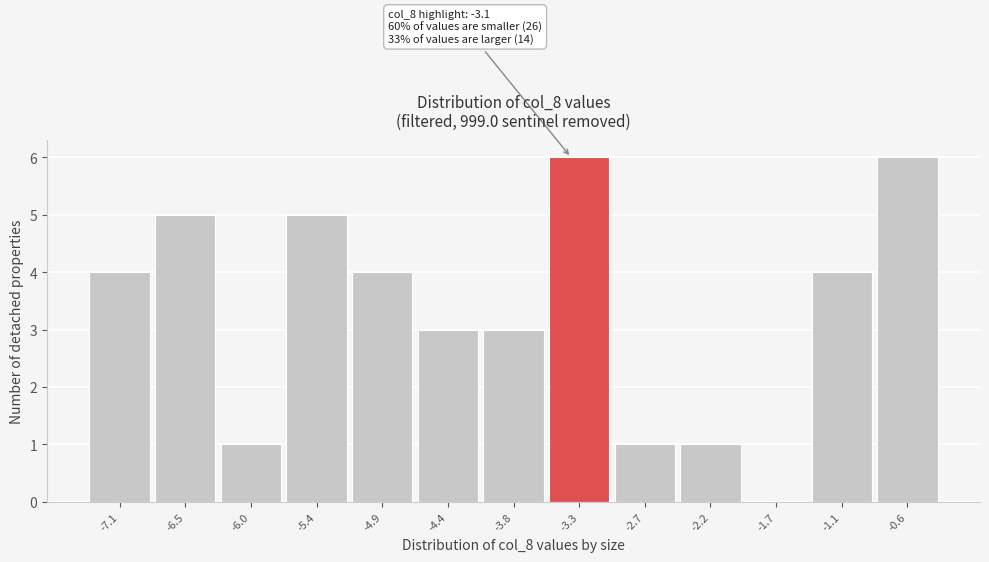

Reading left to right, list all the values displayed in this chart.

-7.1=4	-6.5=5	-6.0=1	-5.4=5	-4.9=4	-4.4=3	-3.8=3	-3.3=6	-2.7=1	-2.2=1	-1.7=0	-1.1=4	-0.6=6